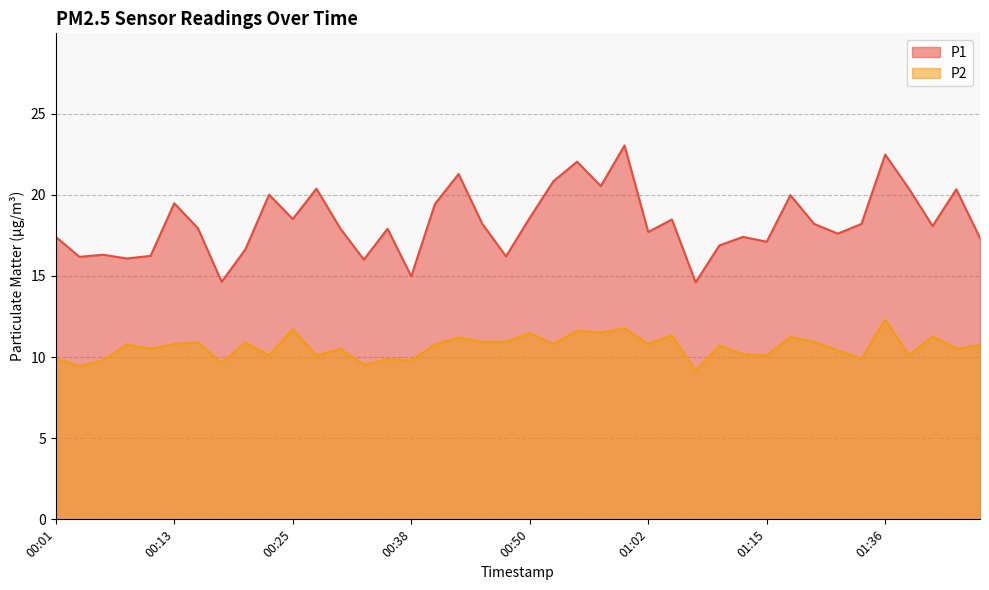

The value of P1 at 00:33 is 27.9. True or false?

False